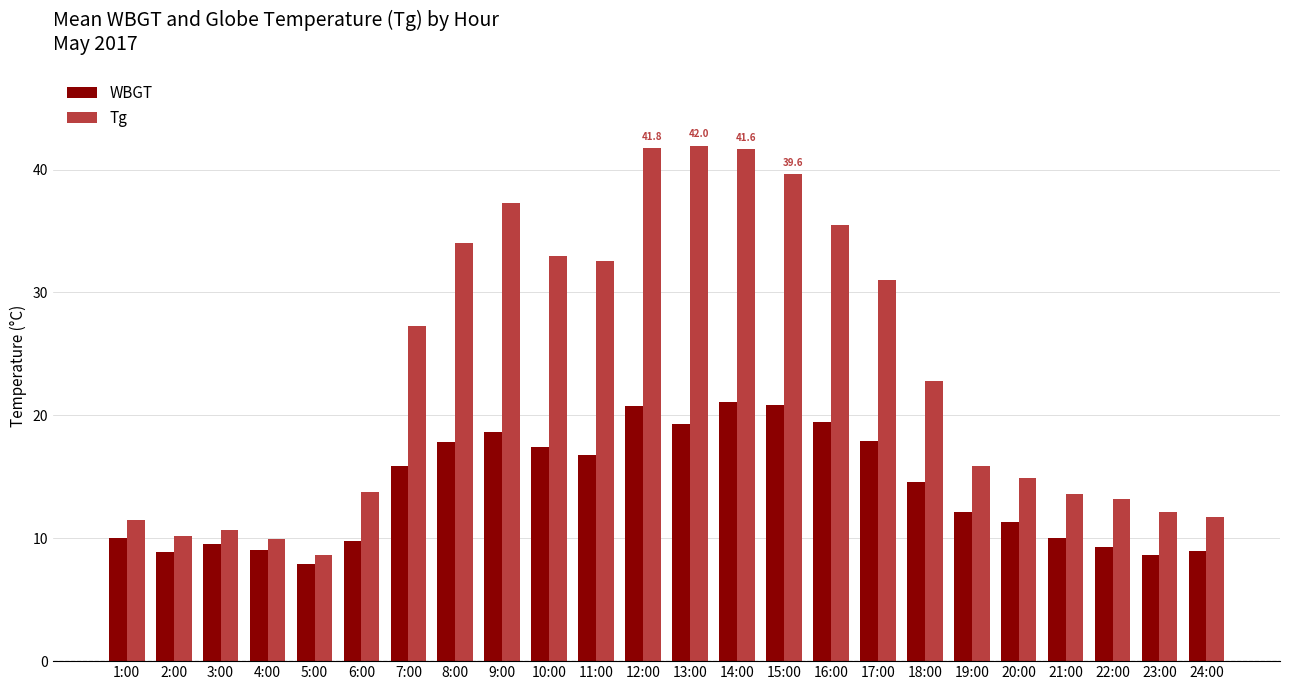

Rank the series by their maximum value, from lowest to highest.

WBGT, Tg